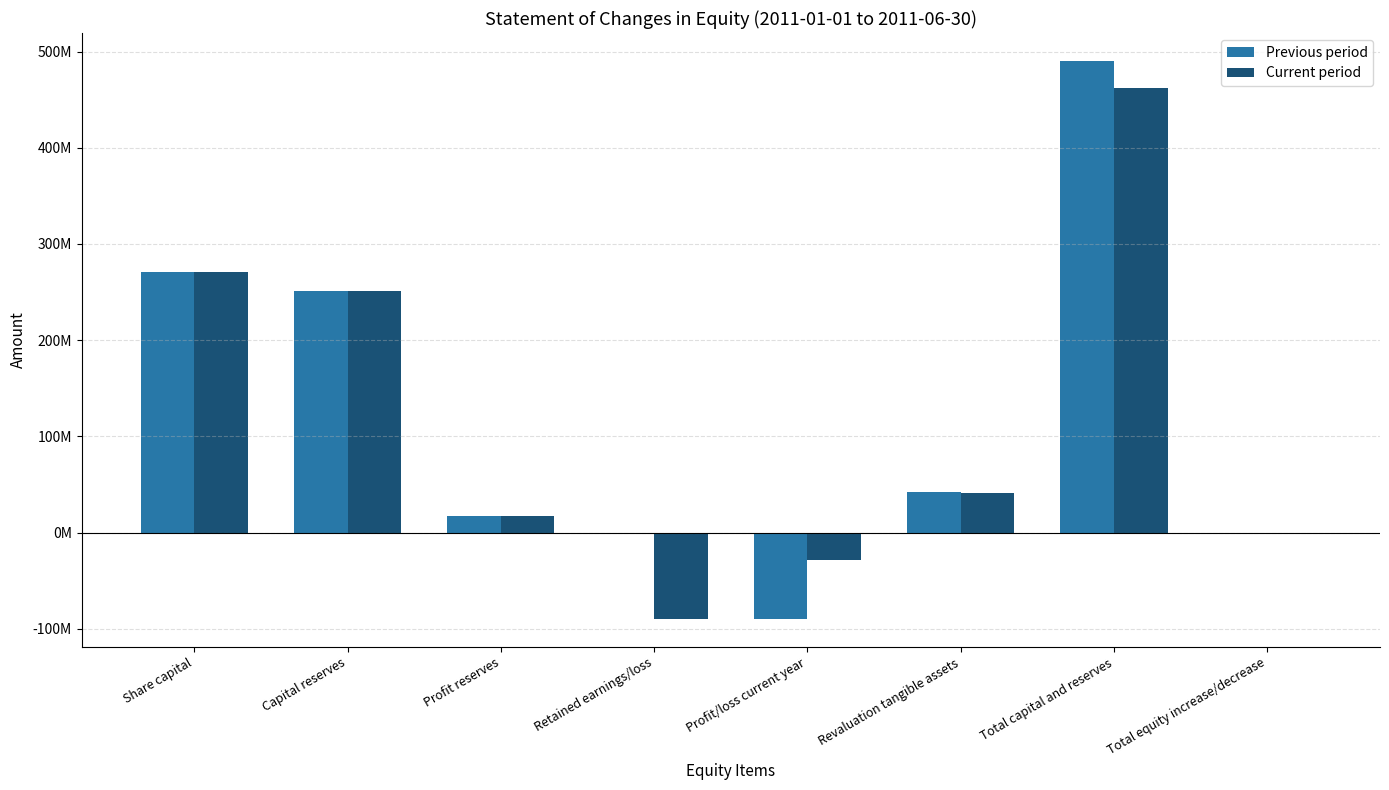

What are all the series names shown in the legend?

Previous period, Current period